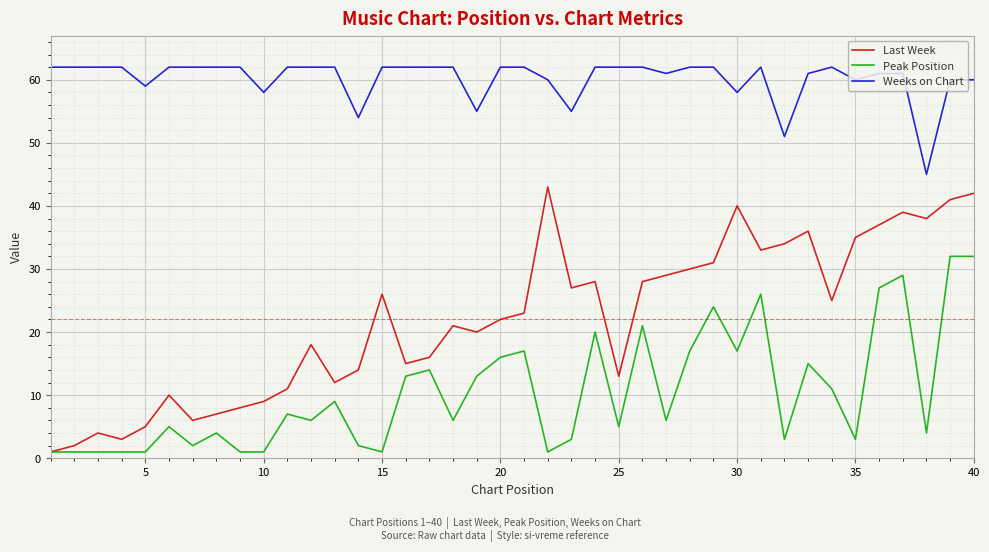

Count the number of data series in this chart.

3